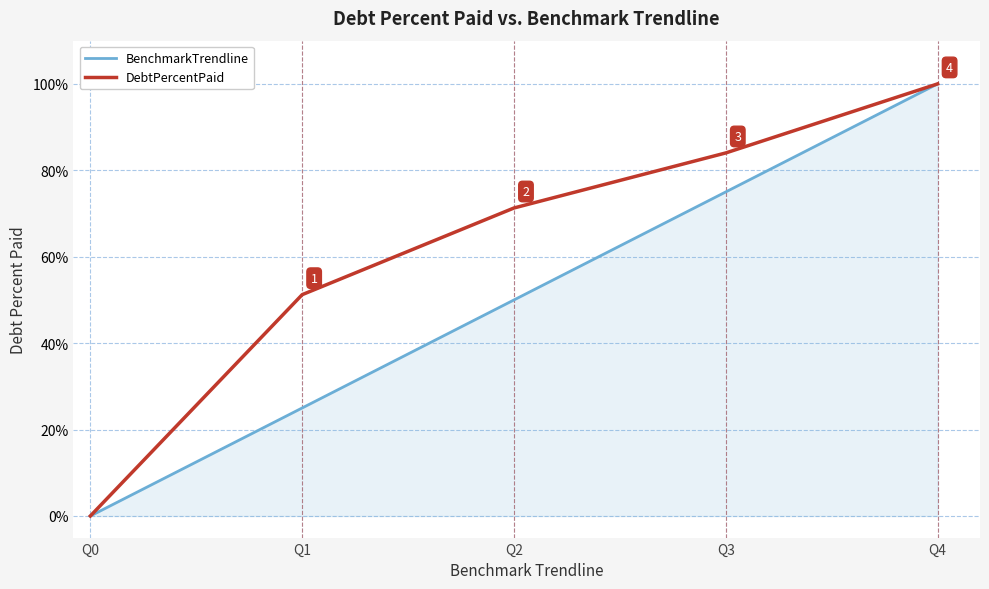

What is the sum of the BenchmarkTrendline values at Q2 and Q0?

50.0